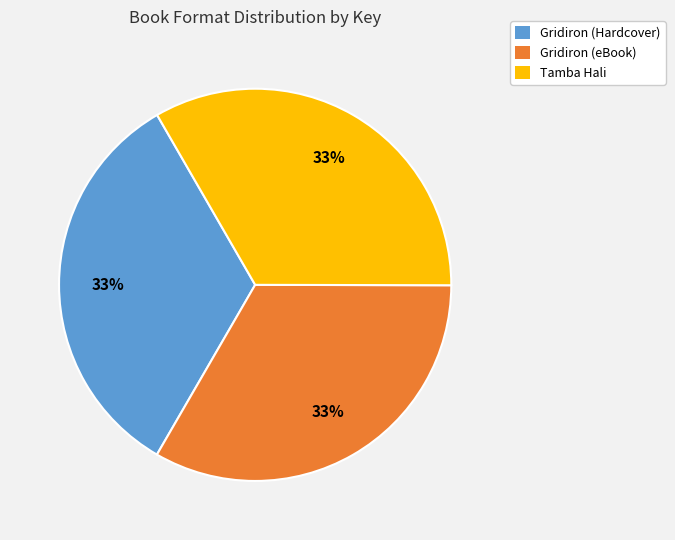

How many slices are in this pie chart?

3